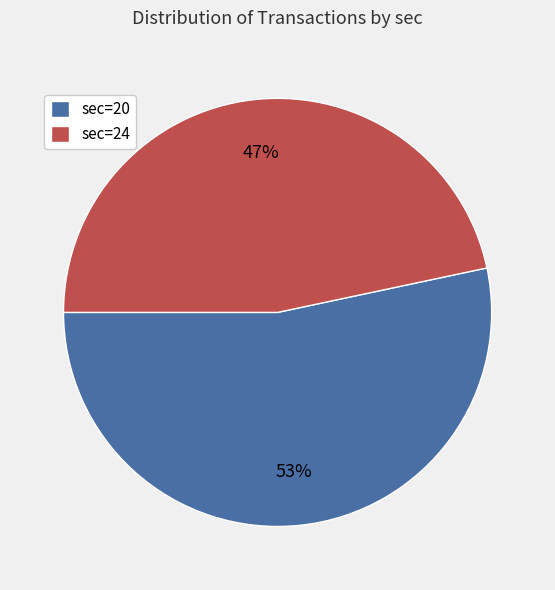

To the nearest percent, what is the average slice percentage?

50%